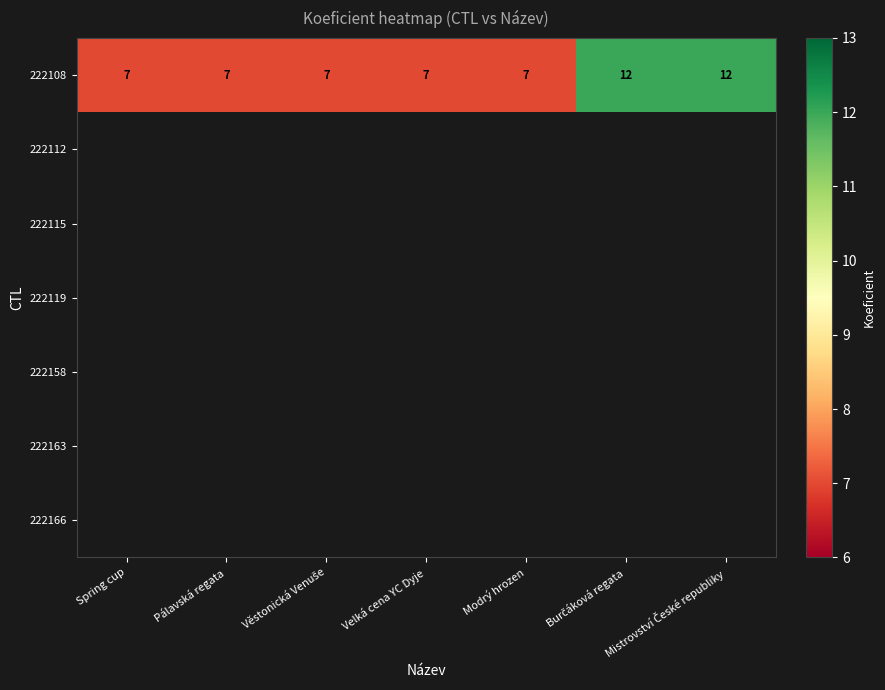

Rank the categories by value from lowest to highest.

Spring cup, Pálavská regata, Věstonická Venuše, Velká cena YC Dyje, Modrý hrozen, Burčáková regata, Mistrovství České republiky